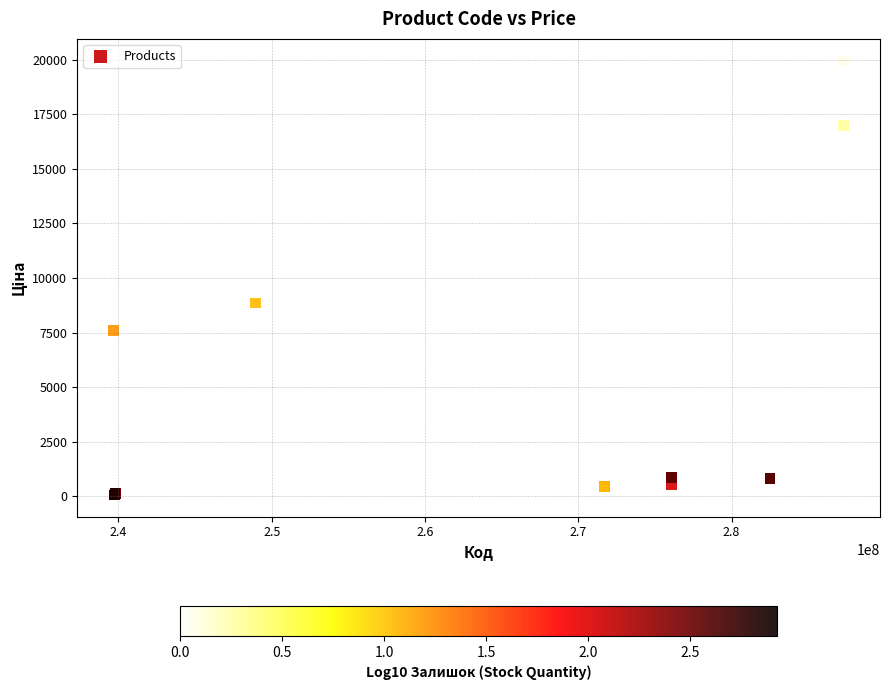

What Y value in the scatter plot is closest to 10010?

8856.7